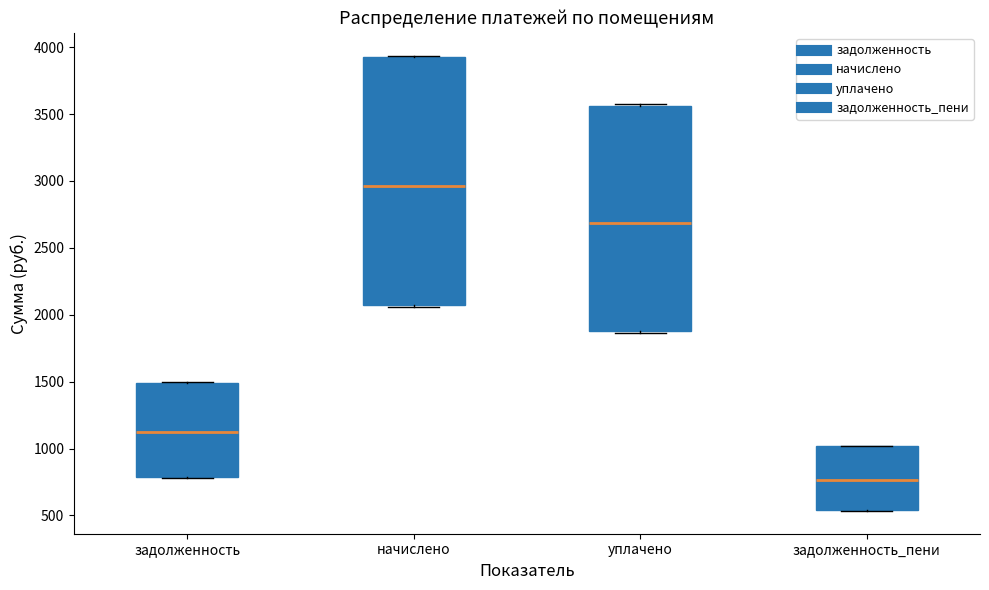

Which box's median line is the lowest?

задолженность_пени